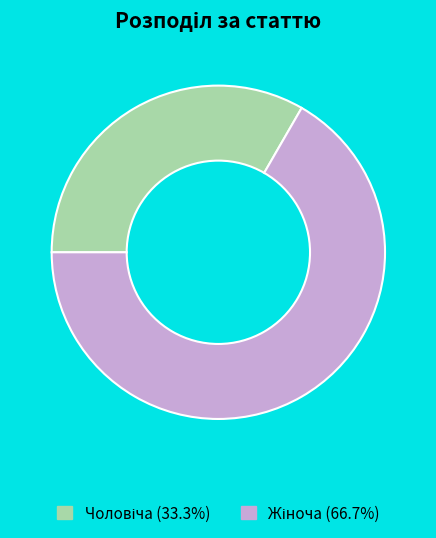

Is there any slice that represents more than half of the pie?

Yes